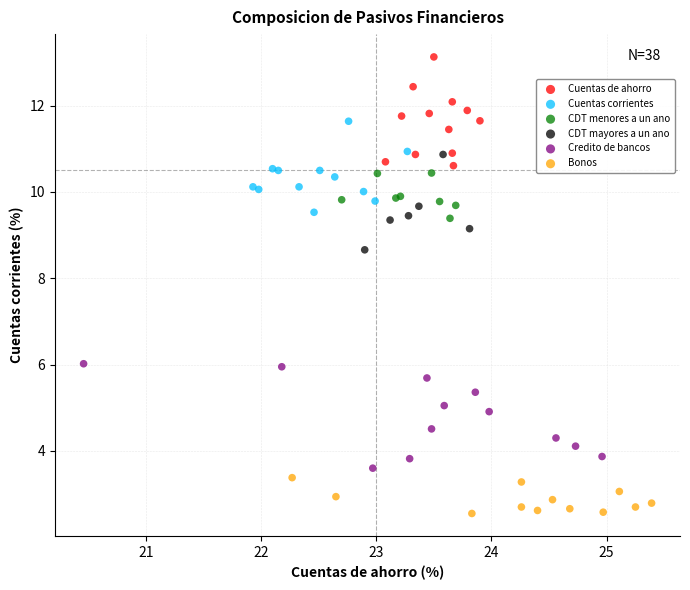

What are all the series names shown in the legend?

Cuentas de ahorro, Cuentas corrientes, CDT menores a un ano, CDT mayores a un ano, Credito de bancos, Bonos